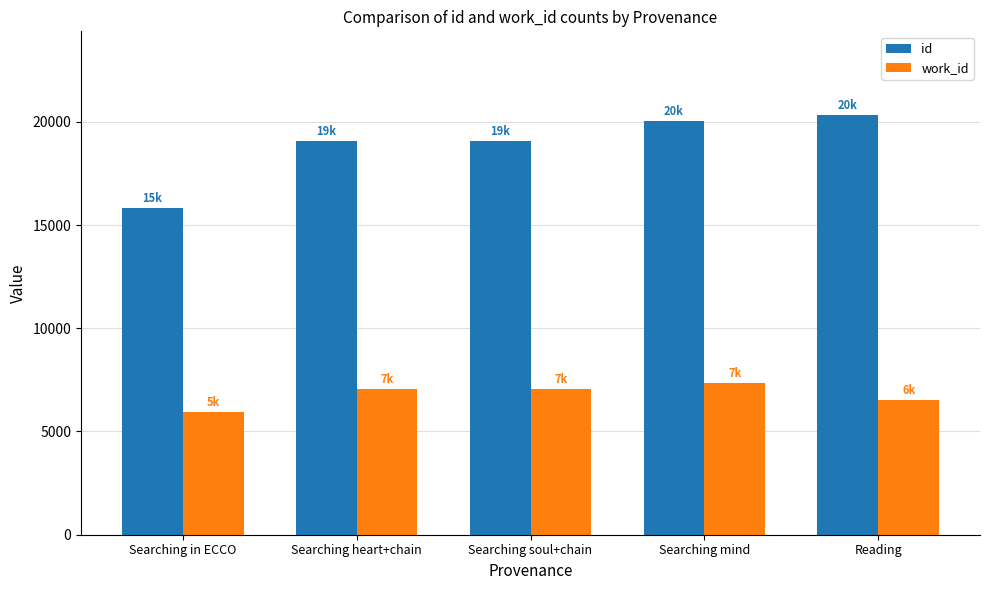

How many bars are there in each group?

2